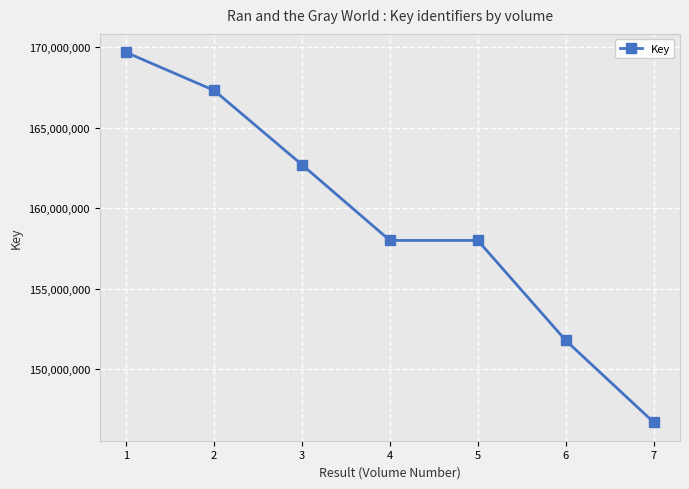

True or false: there are more than 1 points higher than both neighbors.

False